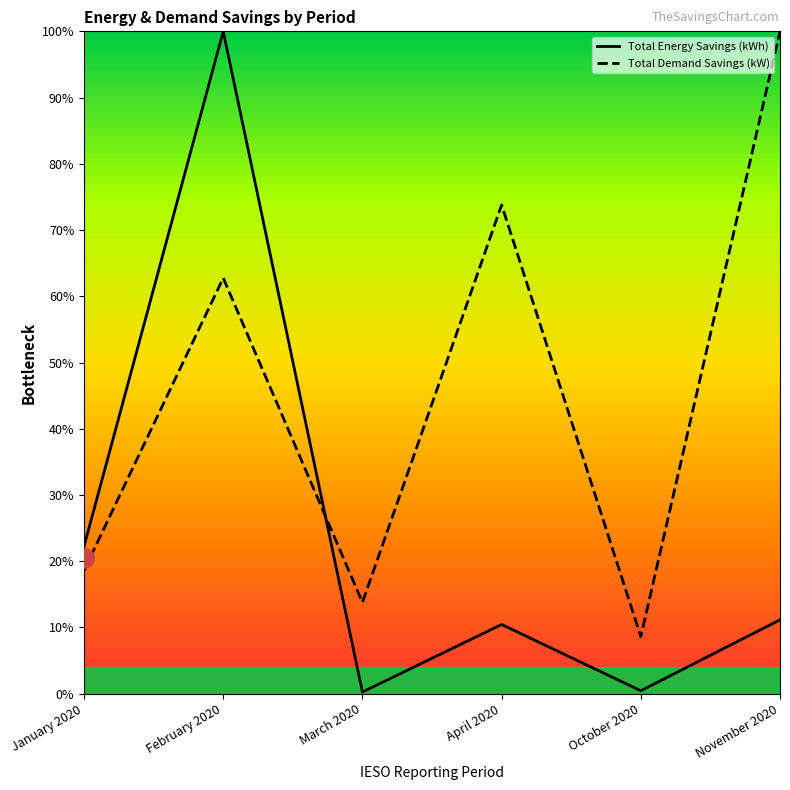

Rank the series by their average value, from highest to lowest.

Total Demand Savings (kW), Total Energy Savings (kWh)